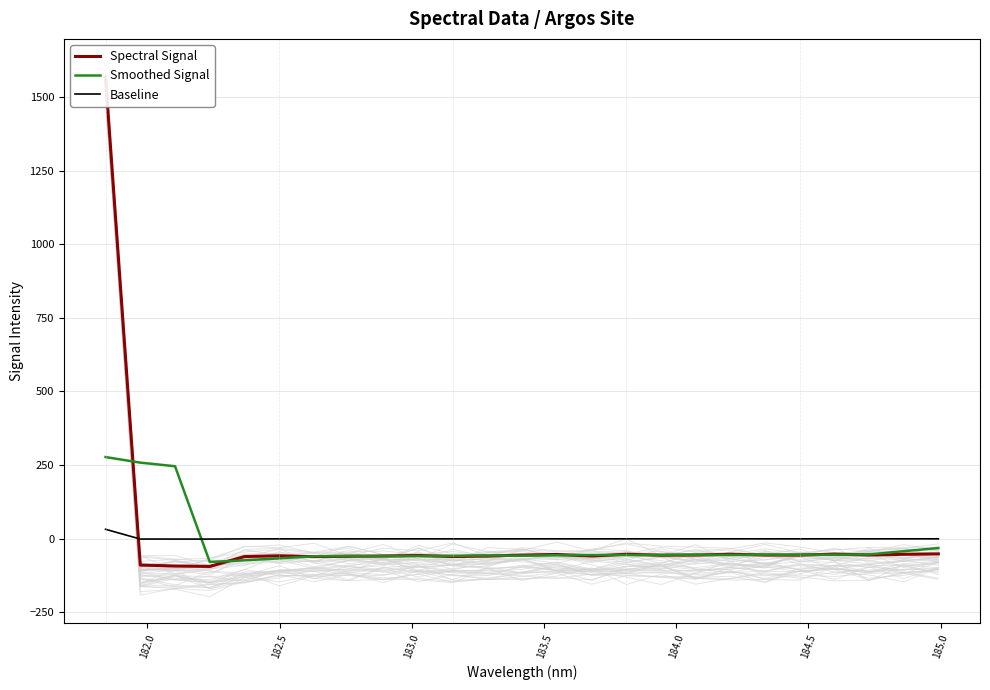

What is the lowest value of the Smoothed Signal series?

-79.8